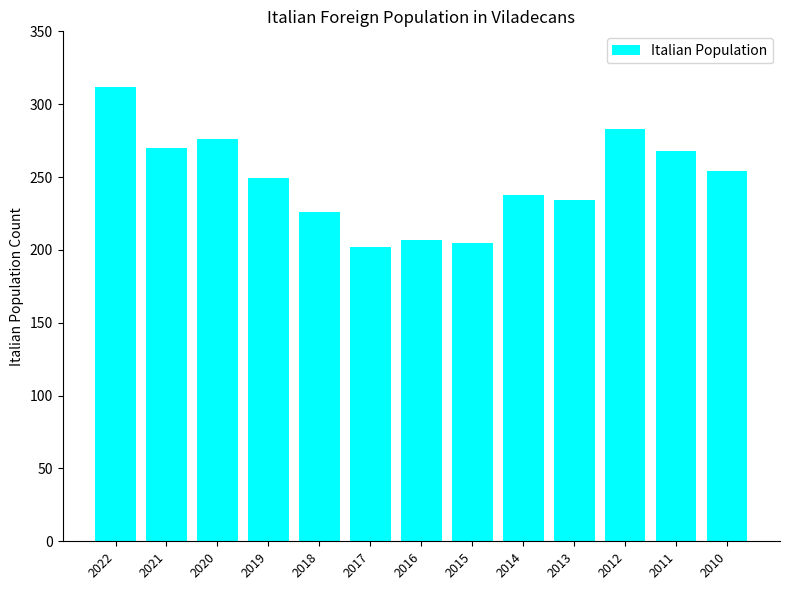

Count the number of categories in the chart.

13